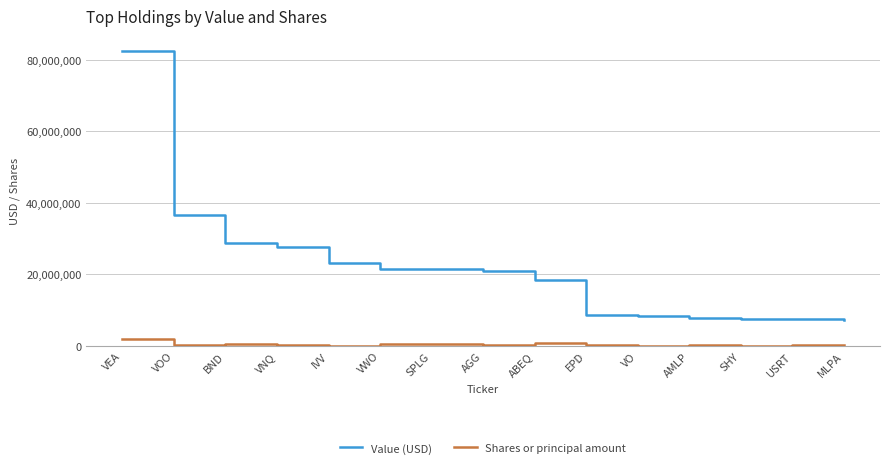

What is the maximum value shown in the chart?

82568000